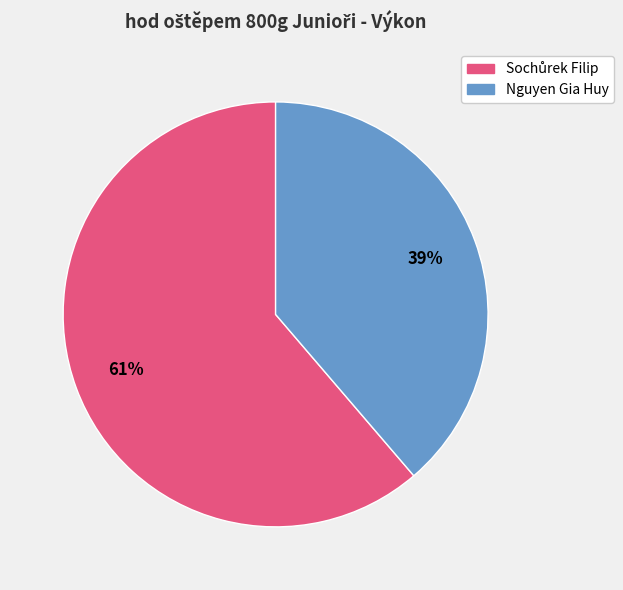

Is there any slice that represents more than half of the pie?

Yes